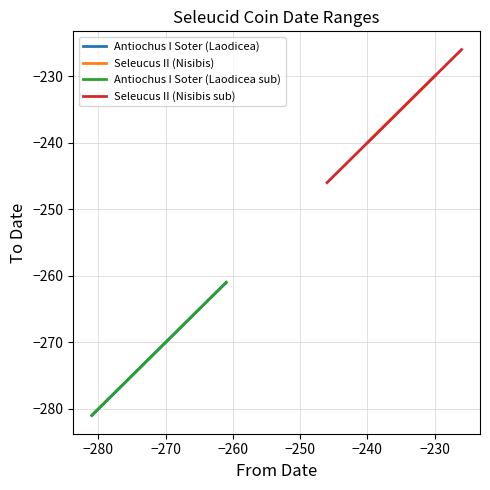

Rank the series at −280 from lowest to highest value.

Antiochus I Soter (Laodicea), Antiochus I Soter (Laodicea sub), Seleucus II (Nisibis), Seleucus II (Nisibis sub)